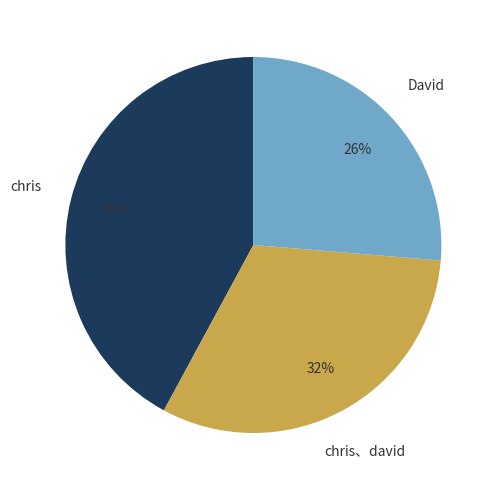

Rank the categories by value from lowest to highest.

David, chris、david, chris